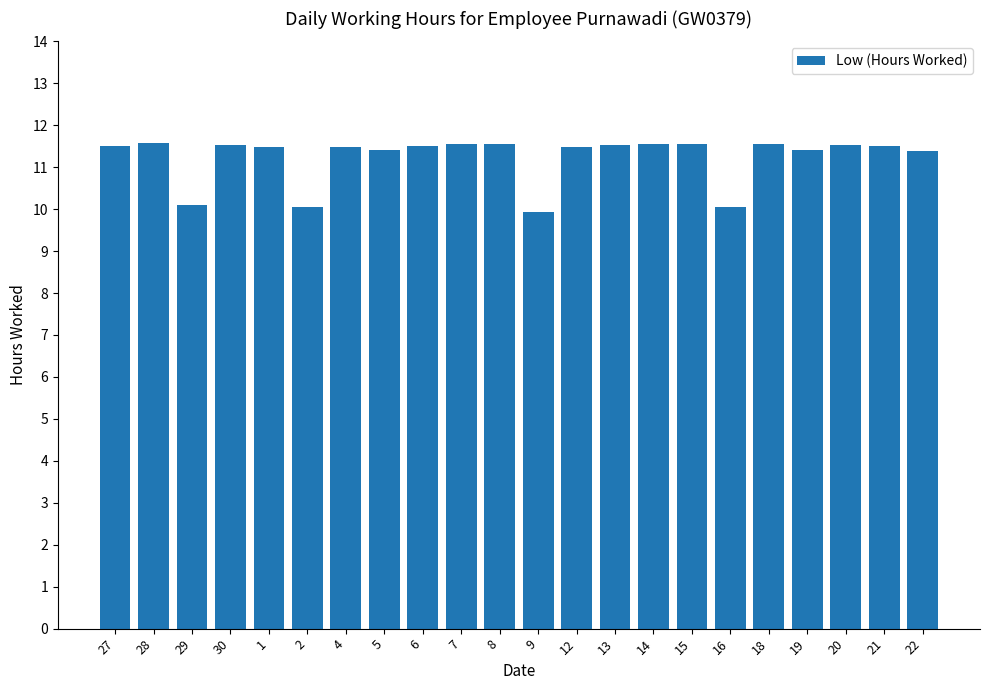

Approximately how many times larger is the value at 19 compared to 12?

1.0